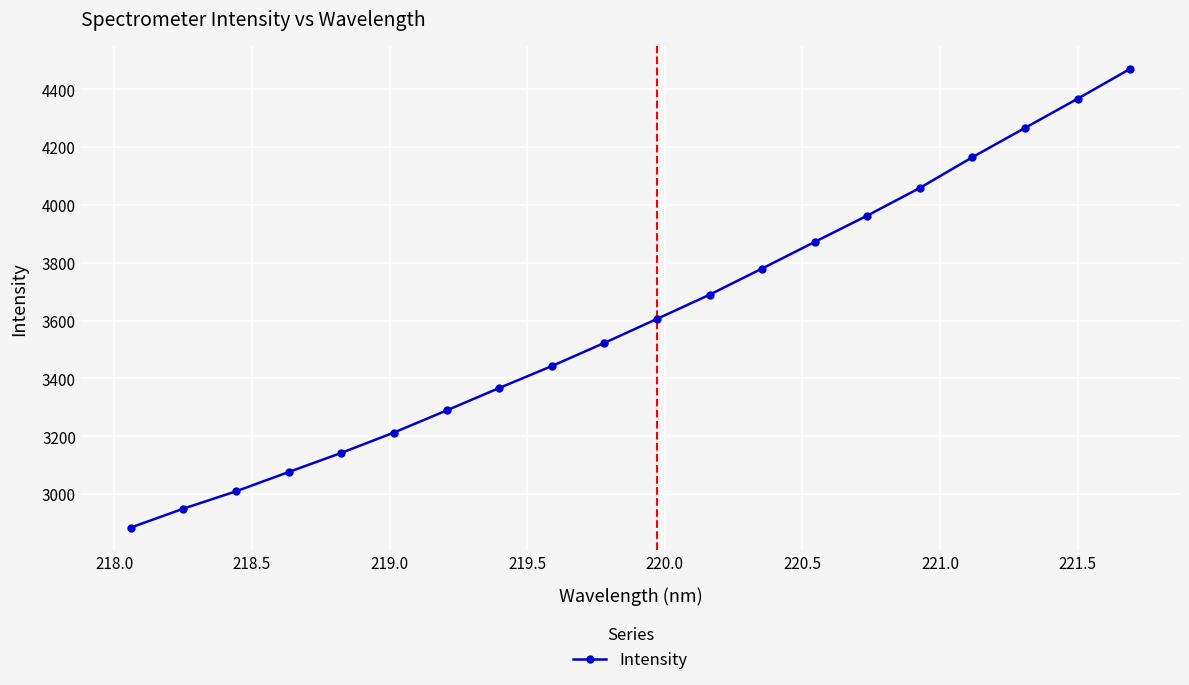

What is the sum of all values?

72132.0